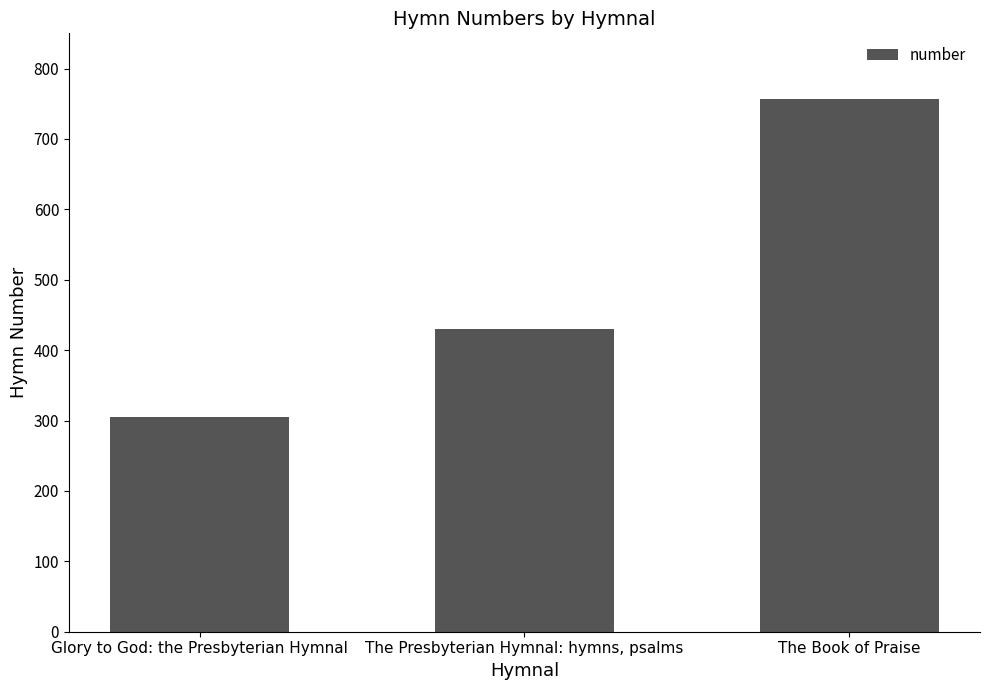

Reading left to right, list all the values displayed in this chart.

Glory to God: the Presbyterian Hymnal=305	The Presbyterian Hymnal: hymns, psalms=430	The Book of Praise=757